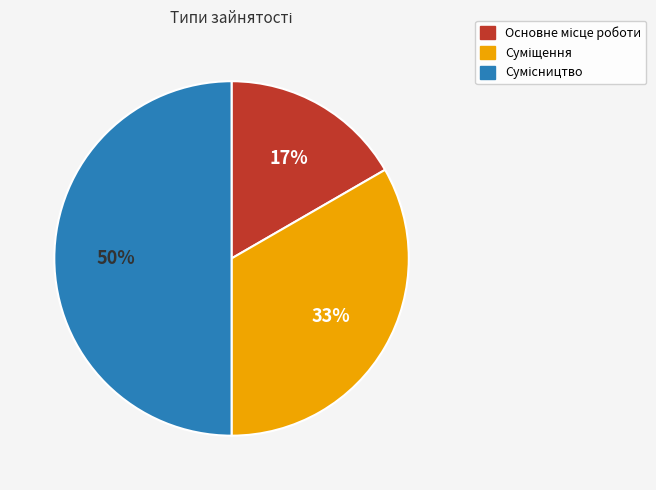

To the nearest percent, what is the average slice percentage?

33%